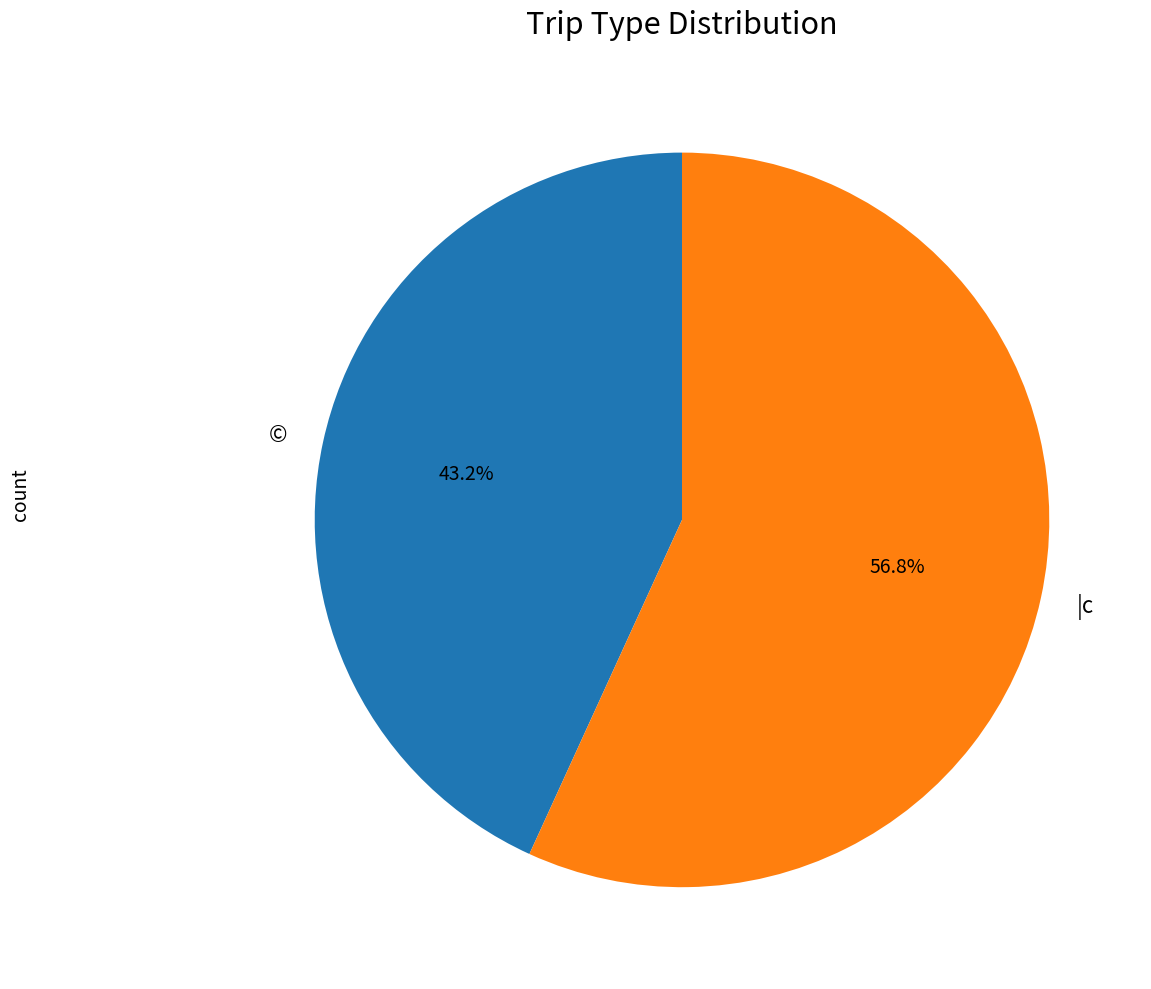

To the nearest percent, what is the difference between the largest and smallest slice percentages?

14%